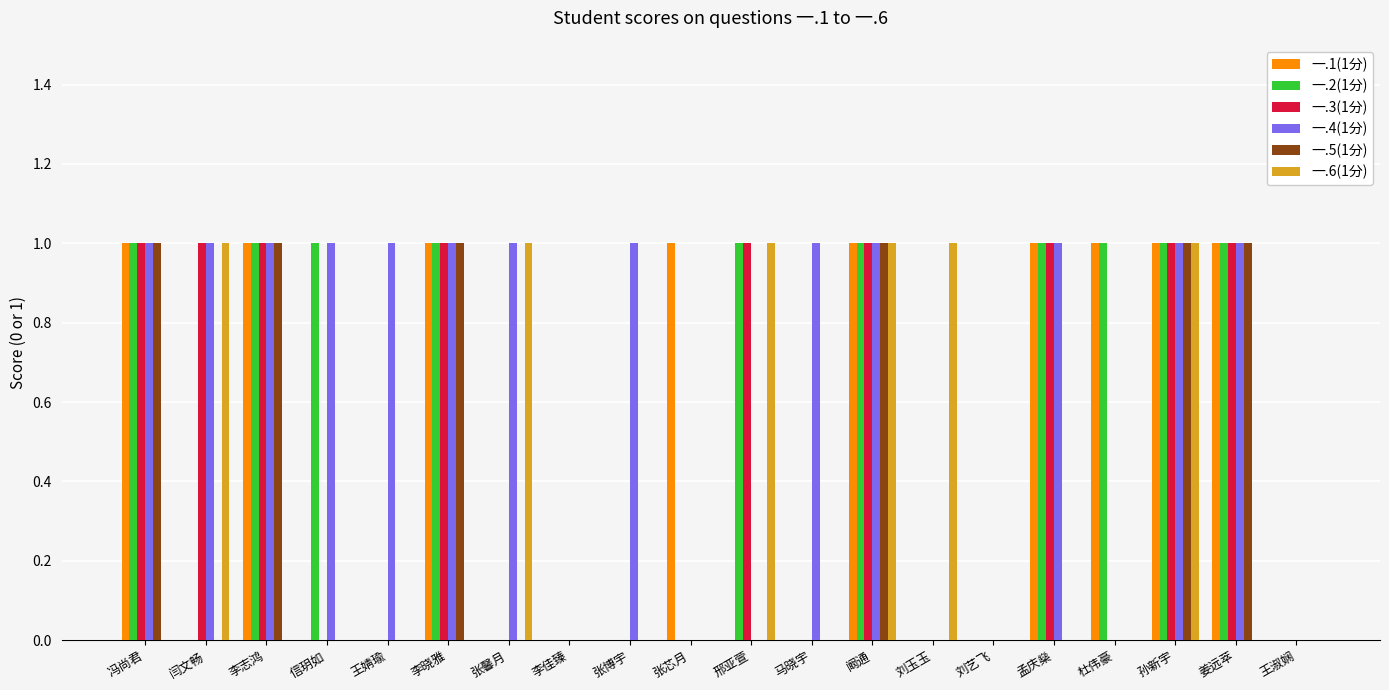

Count the number of data series in this chart.

6